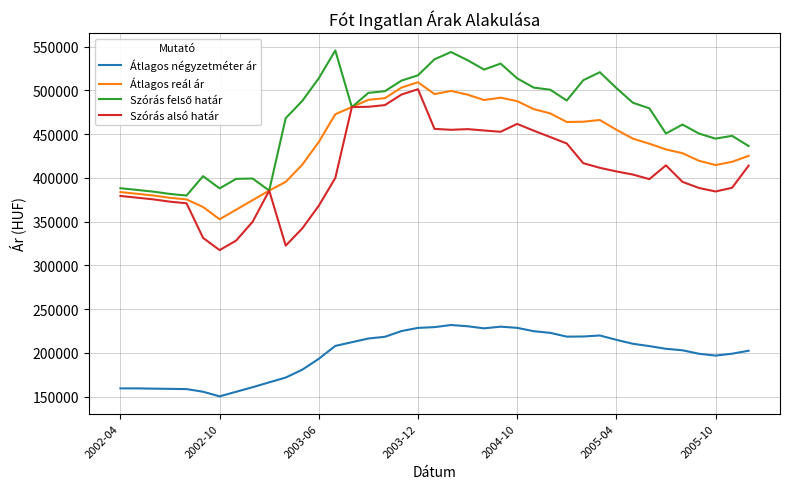

Does the chart have visible grid lines?

Yes